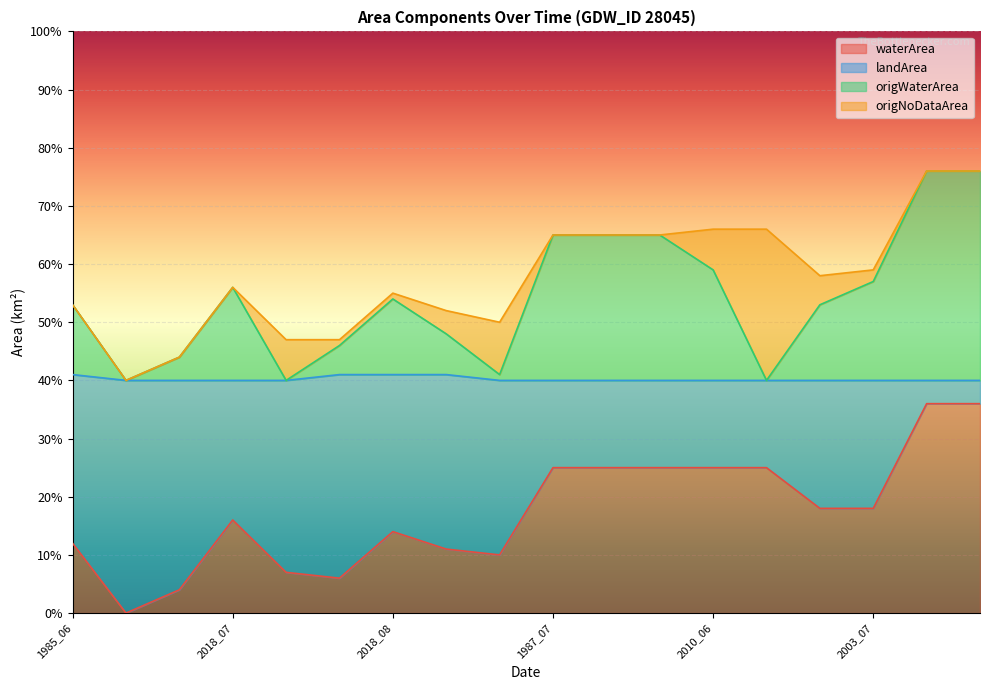

How many data points in waterArea are above 0?

17